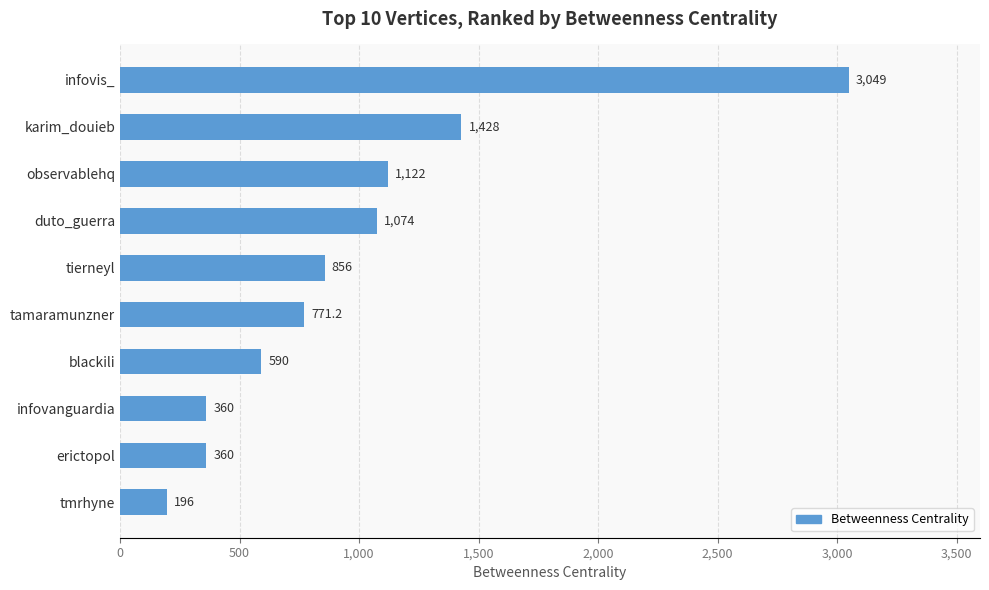

Approximately how many times larger is the value at tamaramunzner compared to infovanguardia?

2.1